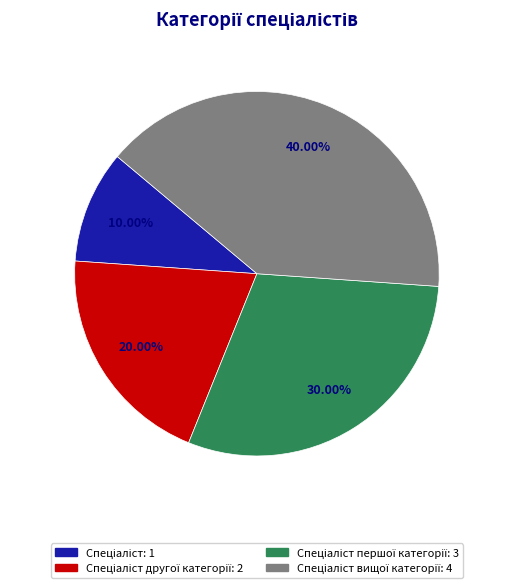

Is there a majority slice in this chart?

No